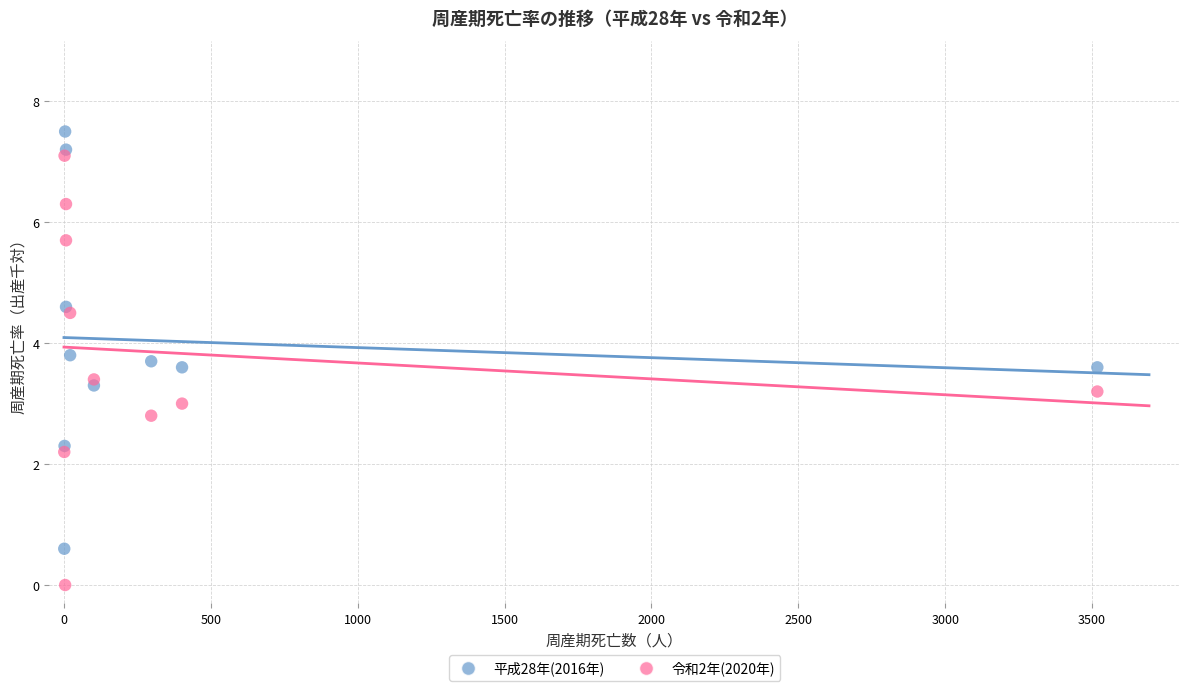

Across all data points, what is the range of Y values (max minus min)?

7.5